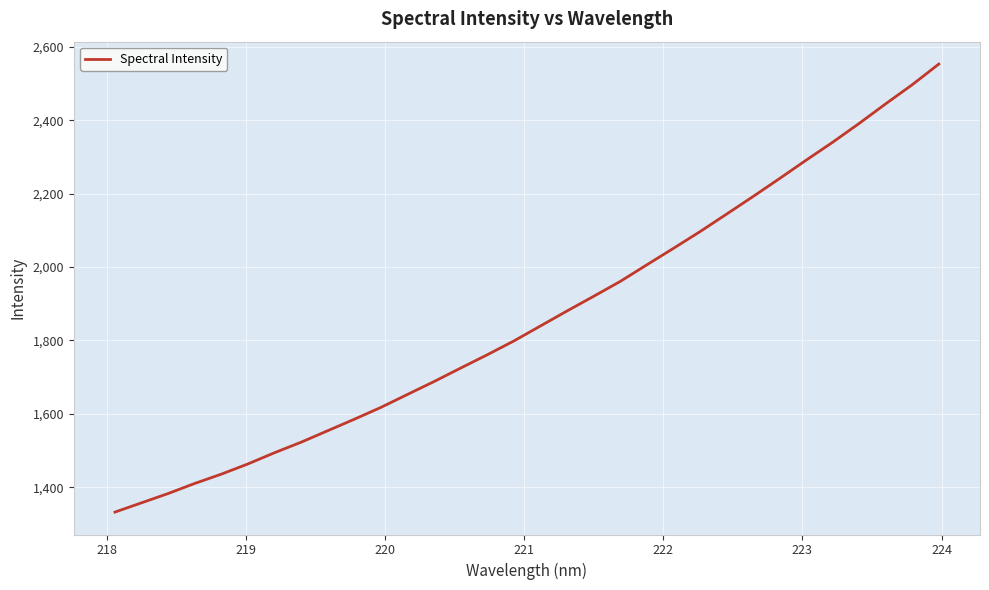

What is the difference between the maximum and minimum values?

1220.8